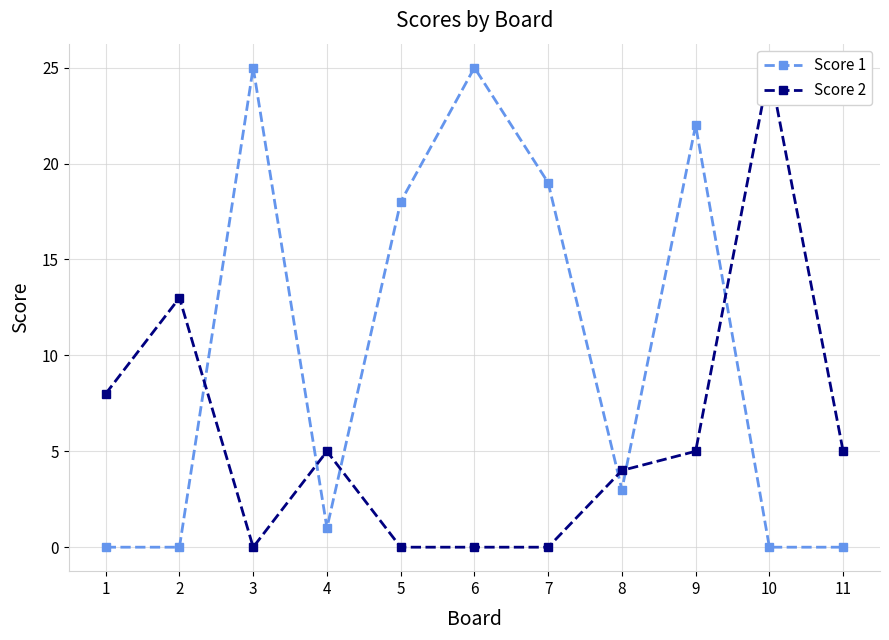

What is the spread (max minus min) of values at 7?

19